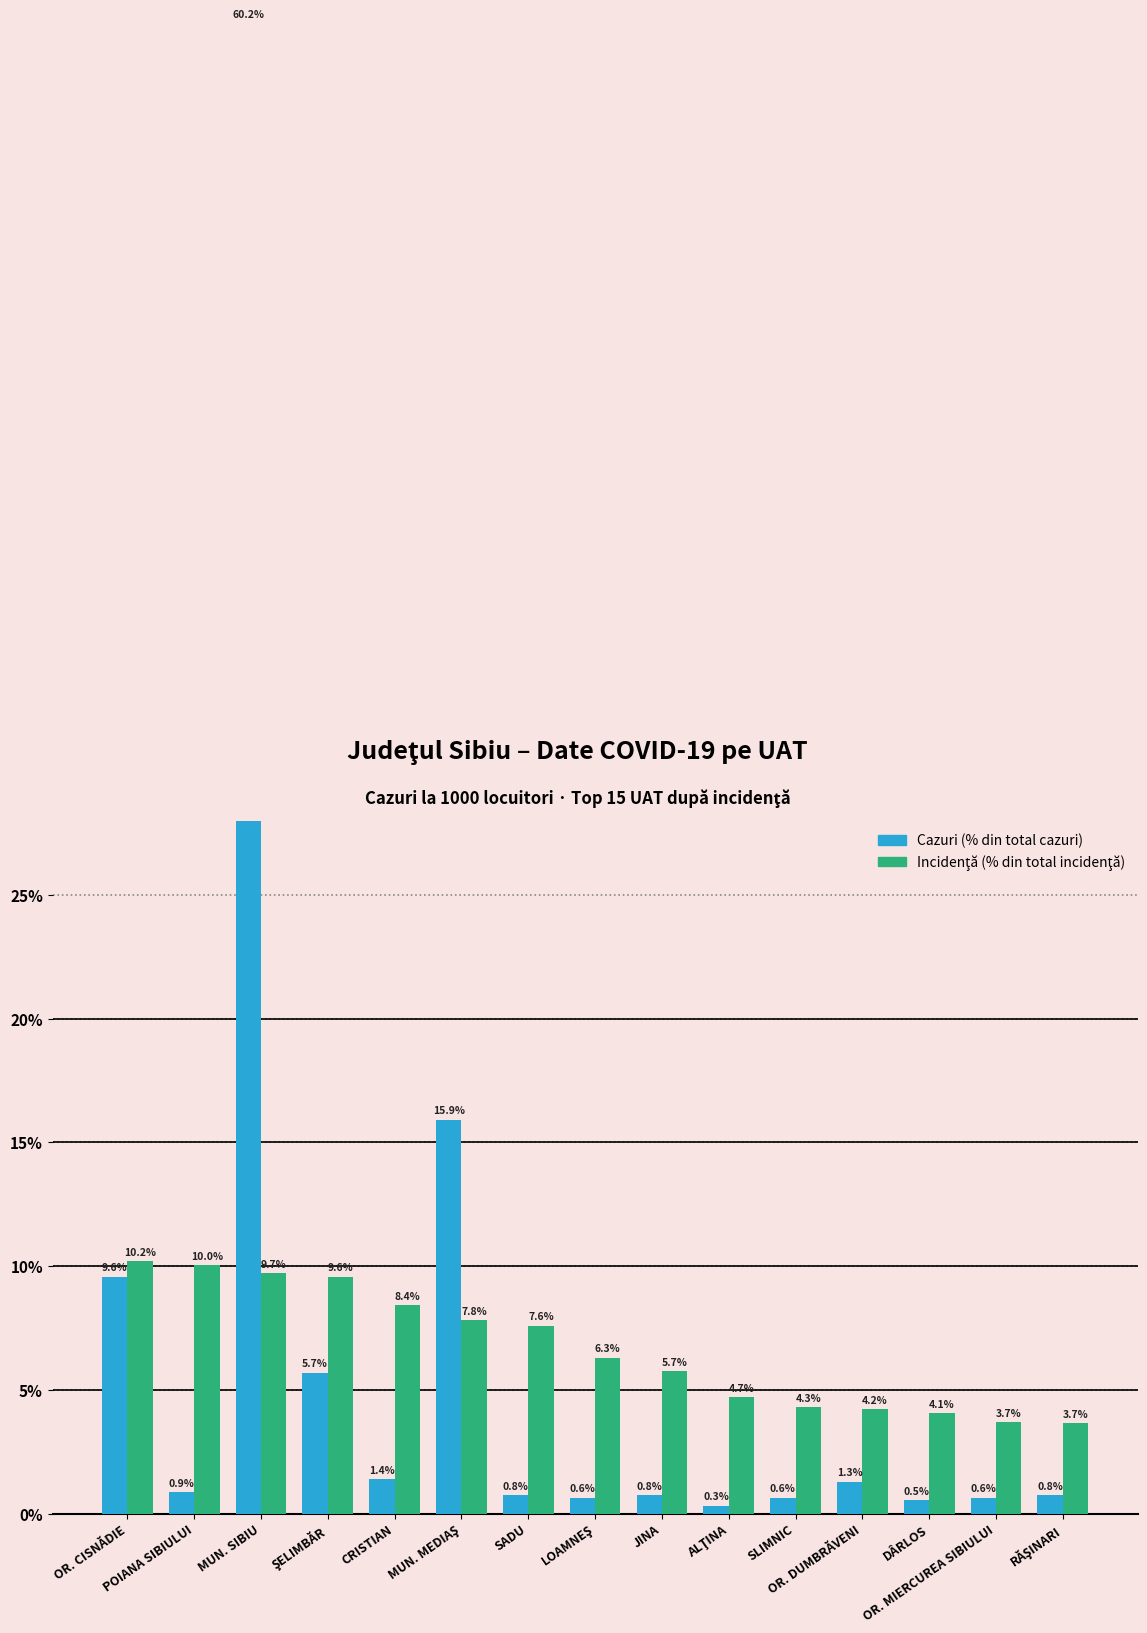

Rank the categories by Cazuri (% din total) value from highest to lowest.

MUN. SIBIU, MUN. MEDIAŞ, OR. CISNĂDIE, ŞELIMBĂR, CRISTIAN, OR. DUMBRĂVENI, POIANA SIBIULUI, SADU, JINA, RĂŞINARI, LOAMNEŞ, SLIMNIC, OR. MIERCUREA SIBIULUI, DÂRLOS, ALŢINA